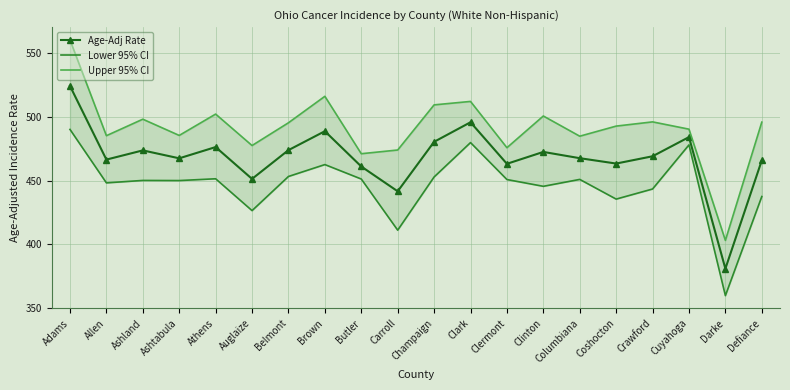

True or false: Lower 95% CI and Age-Adj Rate cross at least once.

False